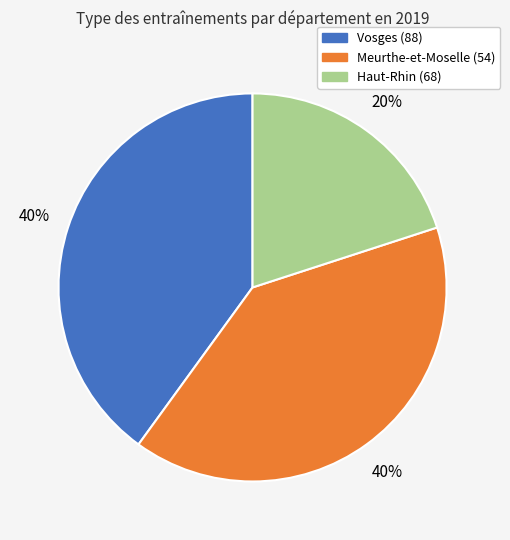

Is there a majority slice in this chart?

No